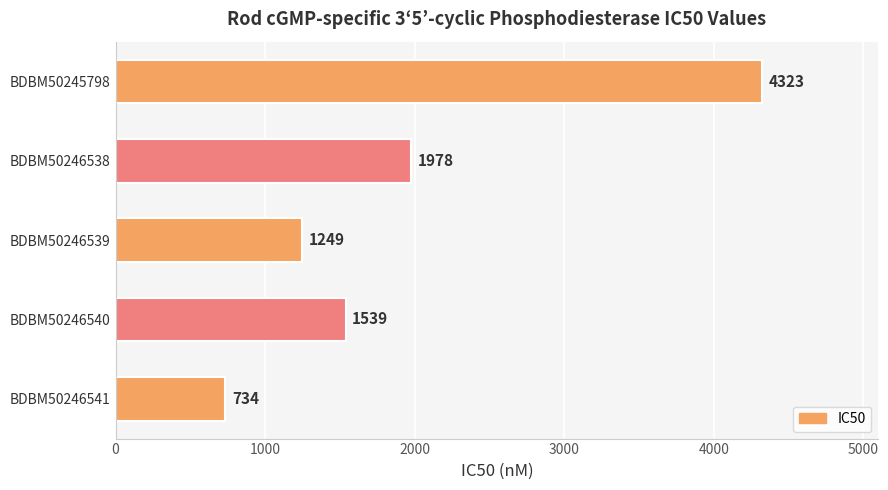

How many bars are there in total?

5